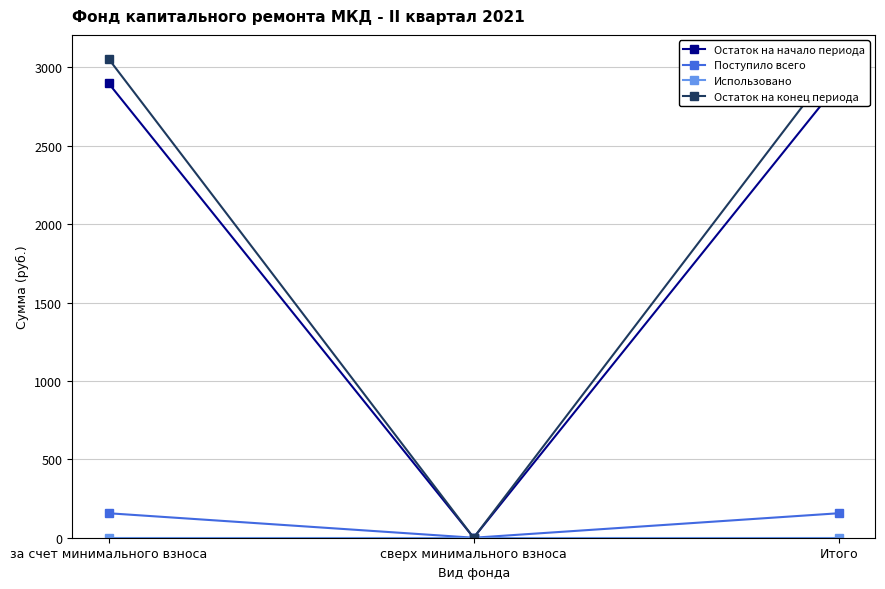

What is the label of the 3rd point from the left?

Итого